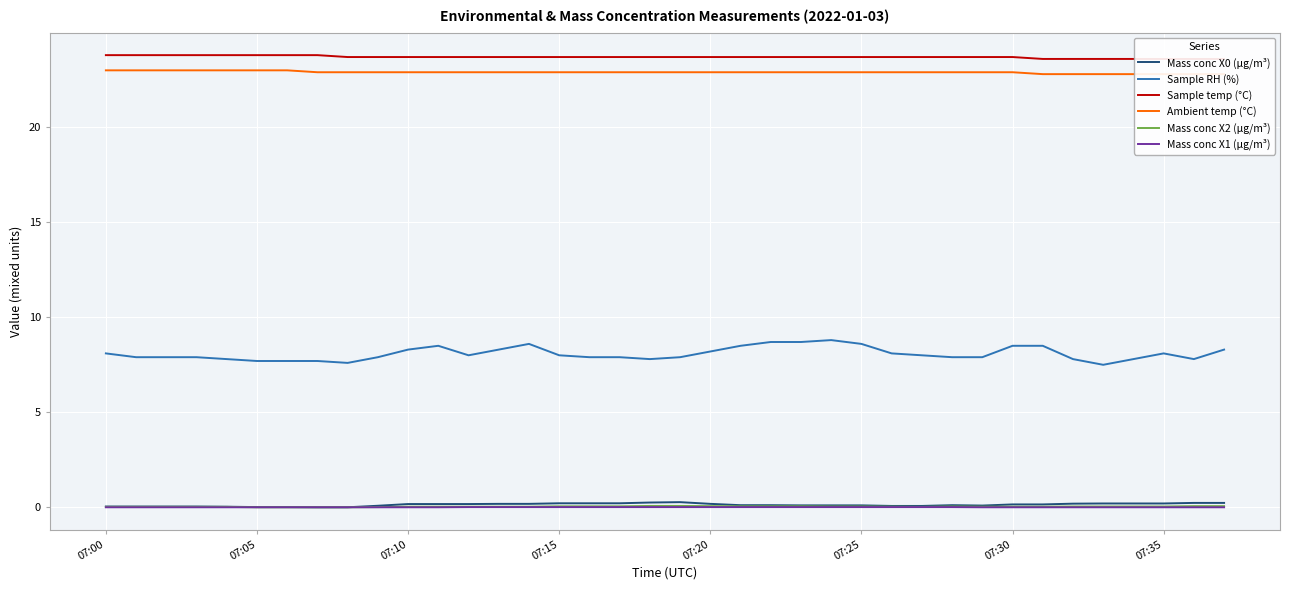

Does the chart display data point markers on the line(s)?

No